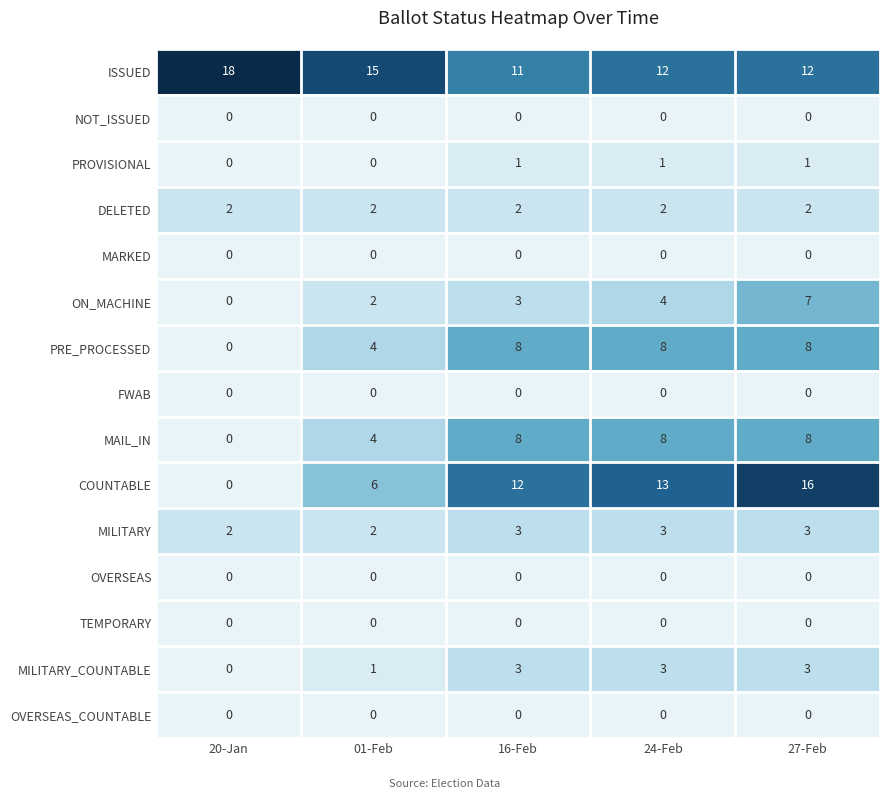

What is the spread (max minus min) of values at 24-Feb?

13